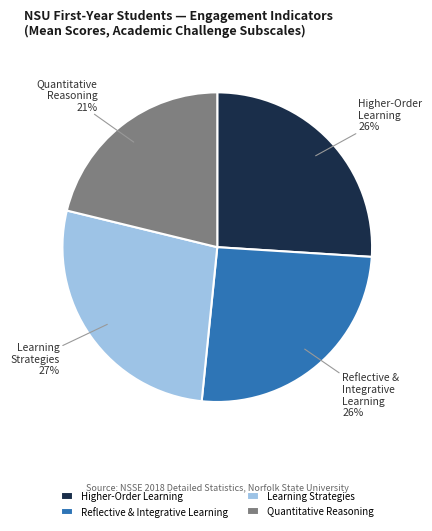

Which slice is the largest?

Learning Strategies